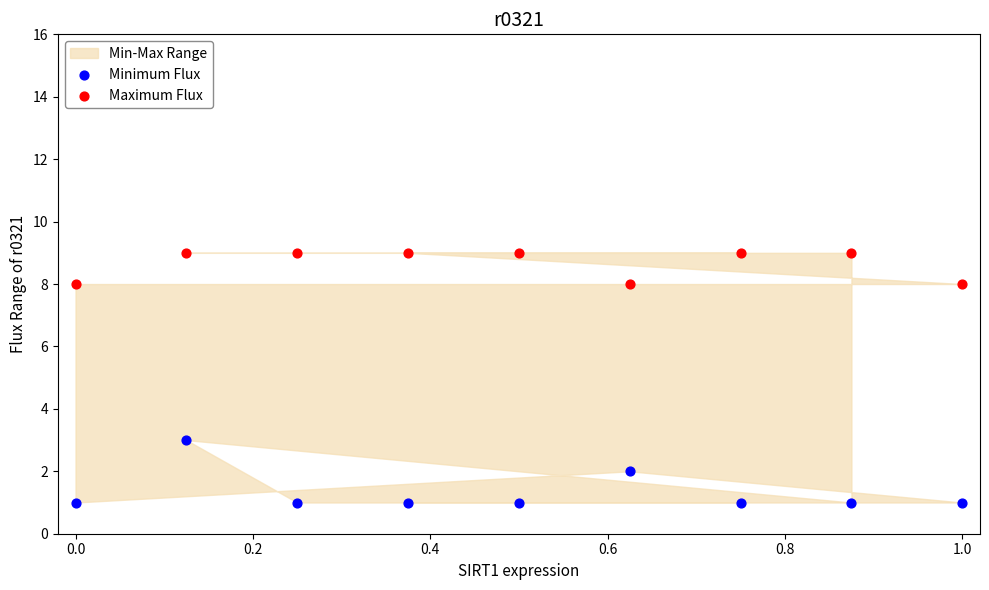

Which series has the widest spread of Y values?

Minimum Flux